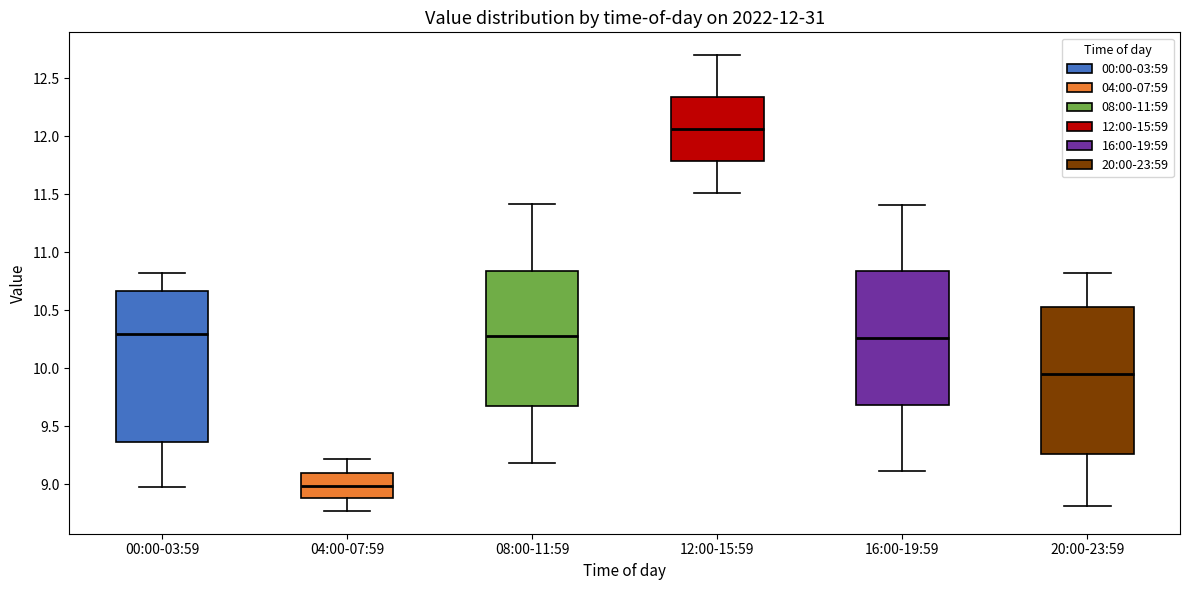

Which box has the highest median line?

12:00-15:59